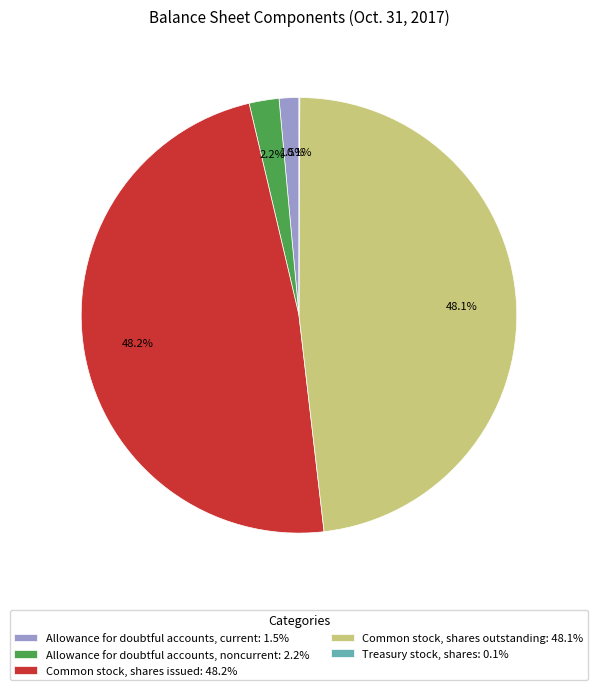

Is there a majority slice in this chart?

No